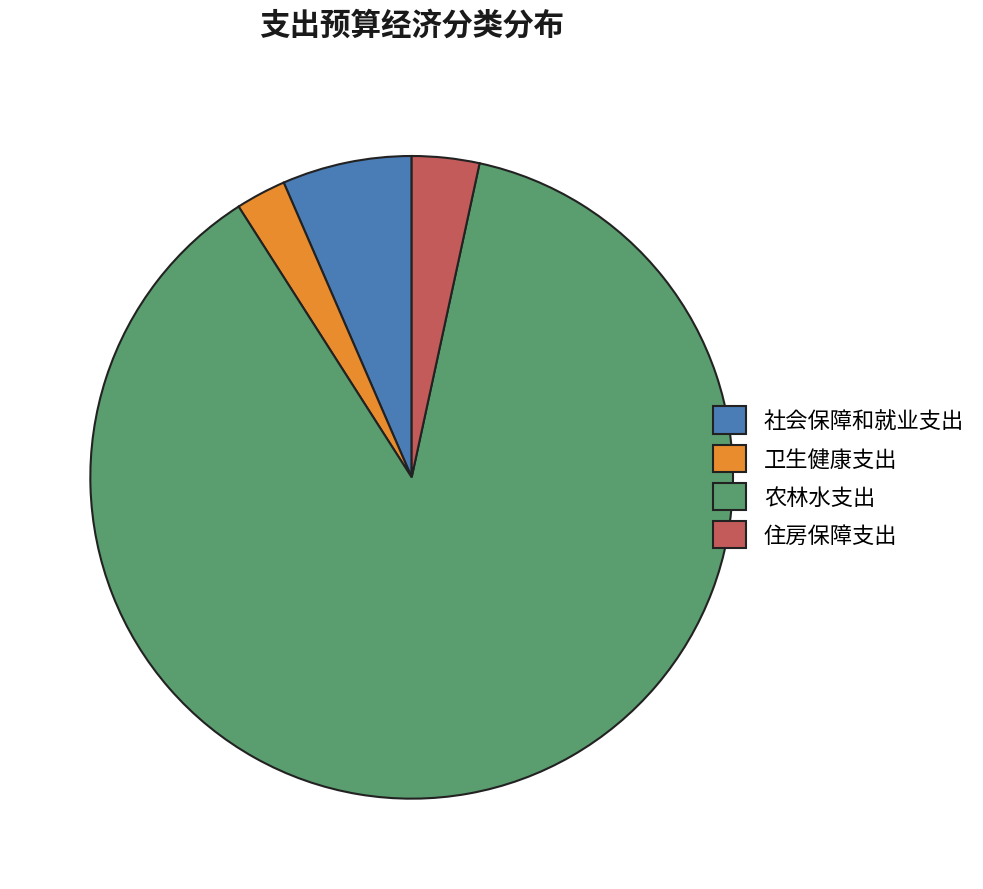

Do 住房保障支出 and 卫生健康支出 together represent more than half of the pie?

No